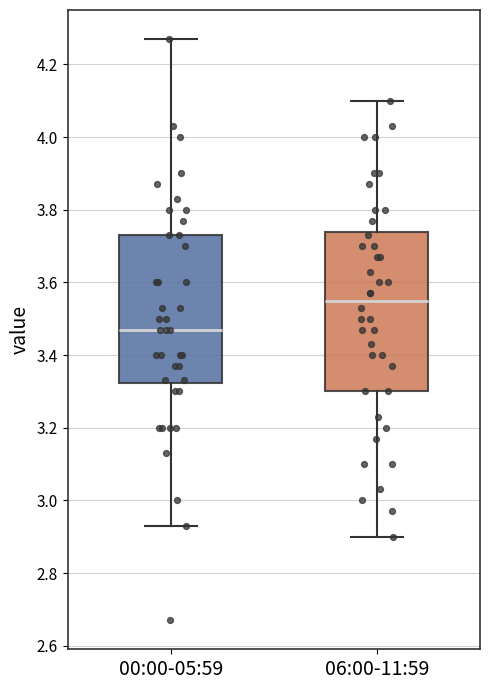

Comparing the boxes themselves (not the whiskers), which one is the tallest?

06:00-11:59